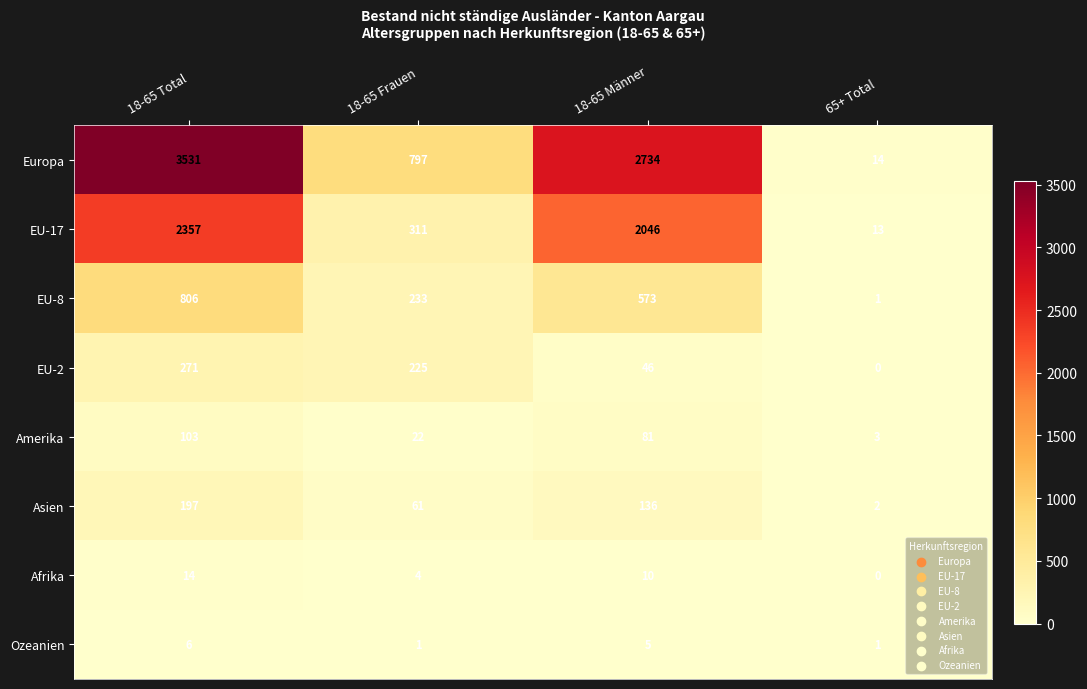

What is the sum of the Afrika values at 18-65 Total and 65+ Total?

14